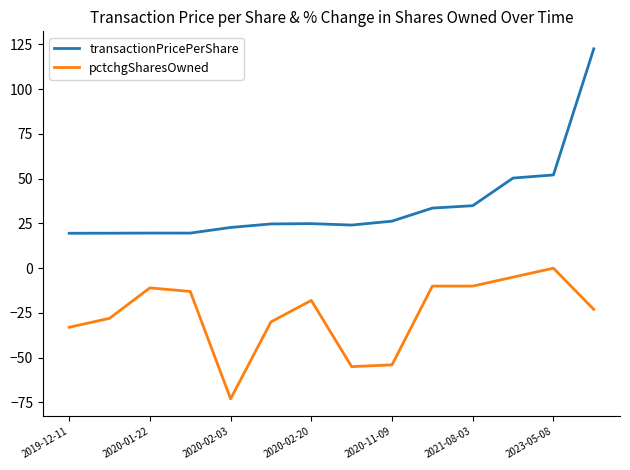

True or false: pctchgSharesOwned and transactionPricePerShare cross at least once.

False